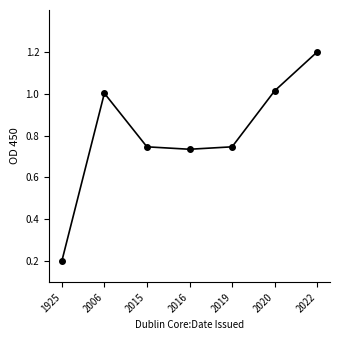

The chart shows a value of 1.0 at 2006. True or false?

True